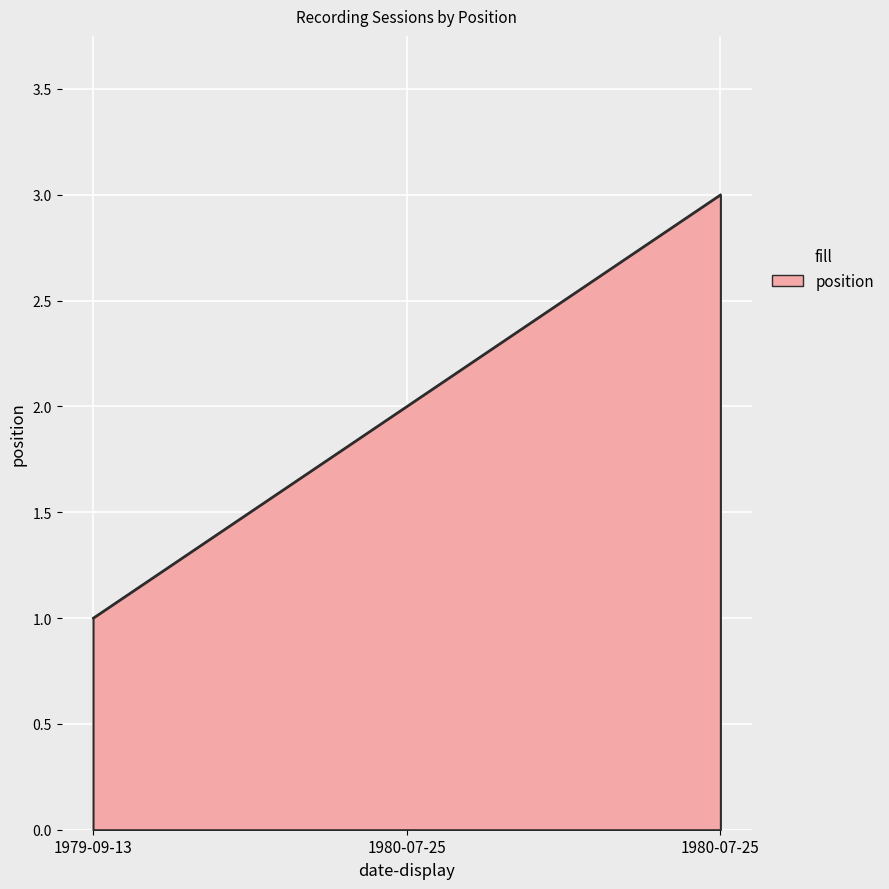

List the labels in order of value, largest first.

1980-07-25, 1980-07-25, 1979-09-13